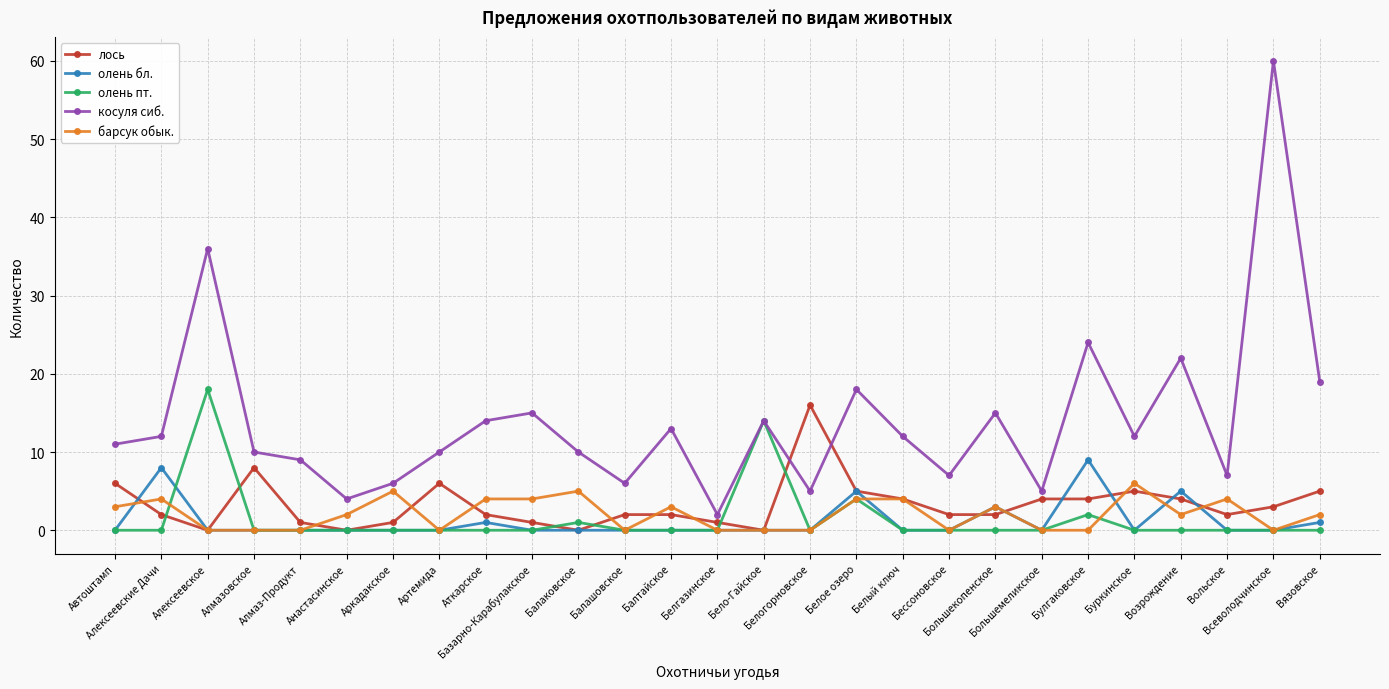

What is the difference between the second highest and second lowest values in the олень бл. series?

8